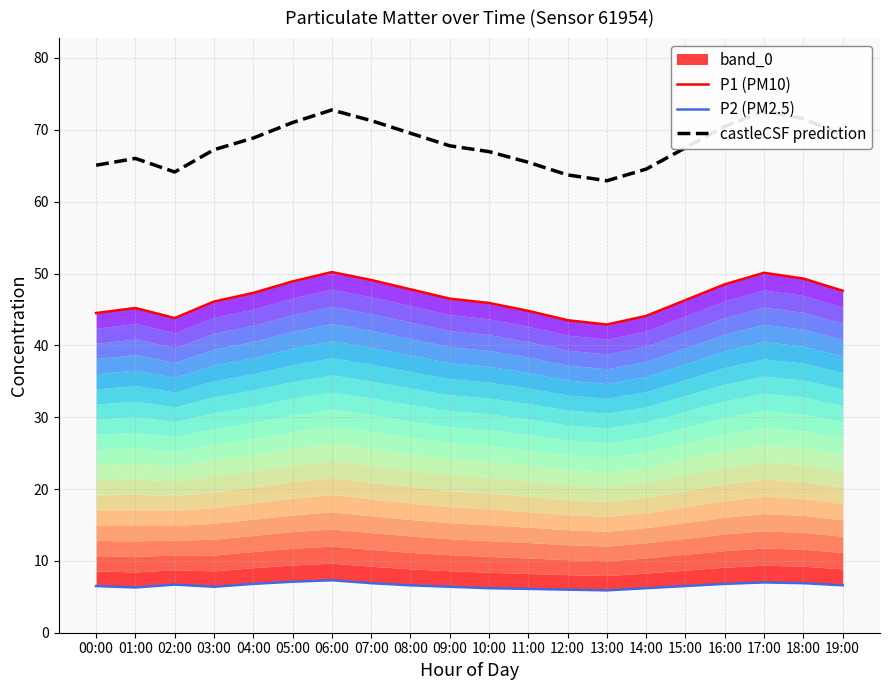

Which label corresponds to the largest value in the chart?

06:00